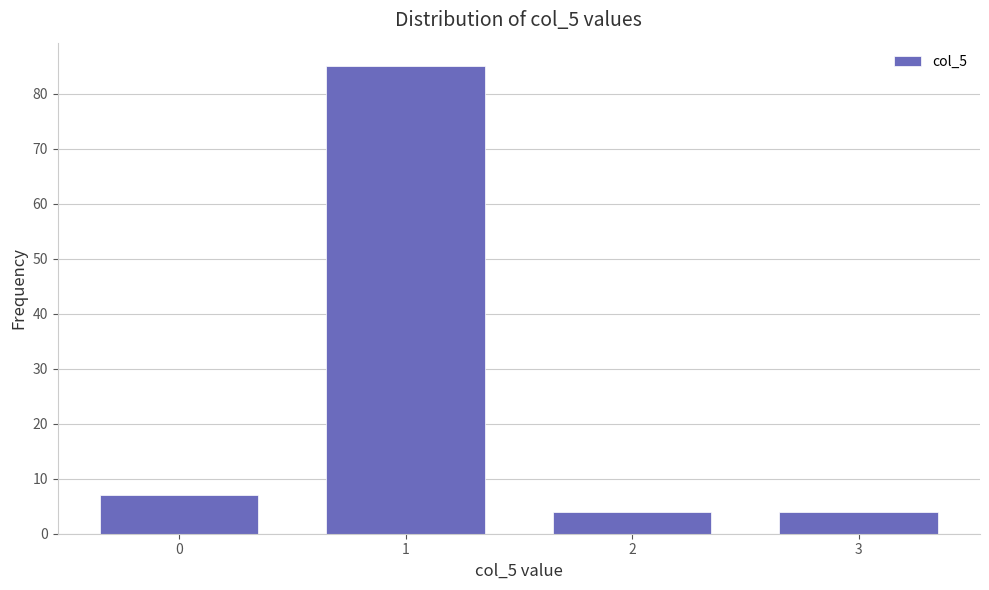

Reading right to left, what are all the values shown in this chart?

4	4	85	7